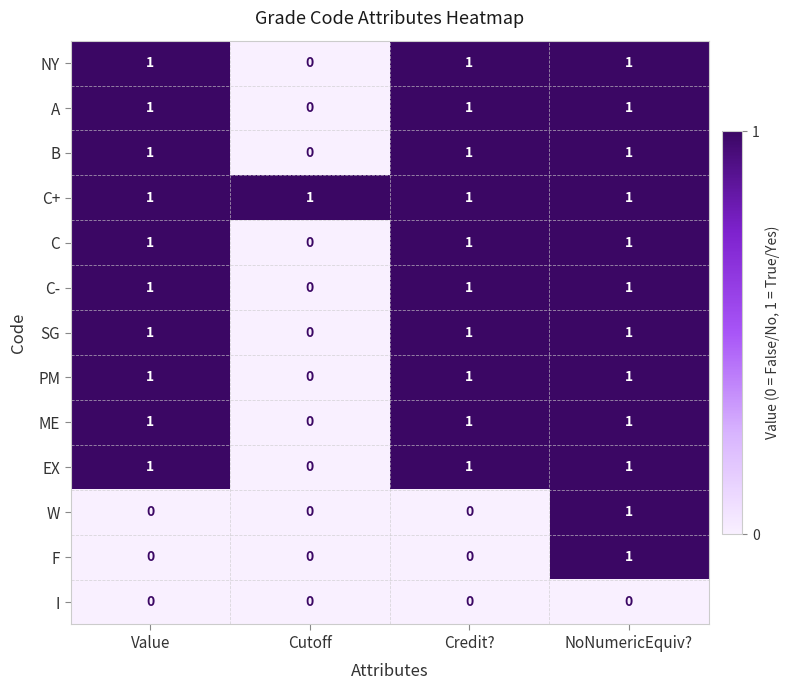

True or false: C has a value of 1 at Value.

True